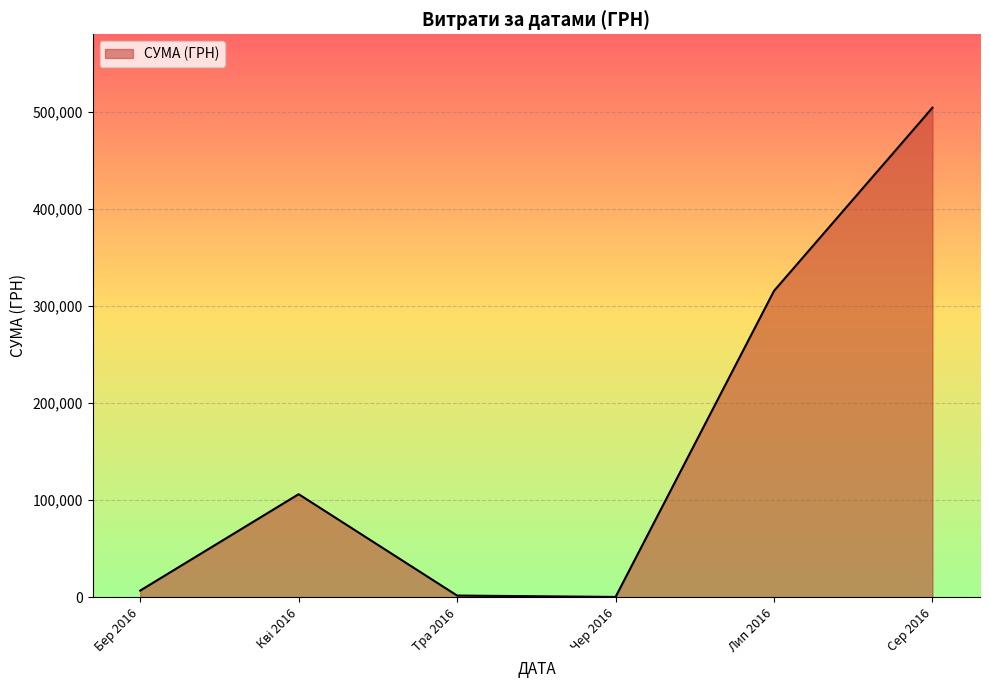

At which category does the chart reach its peak across all series?

Сер 2016